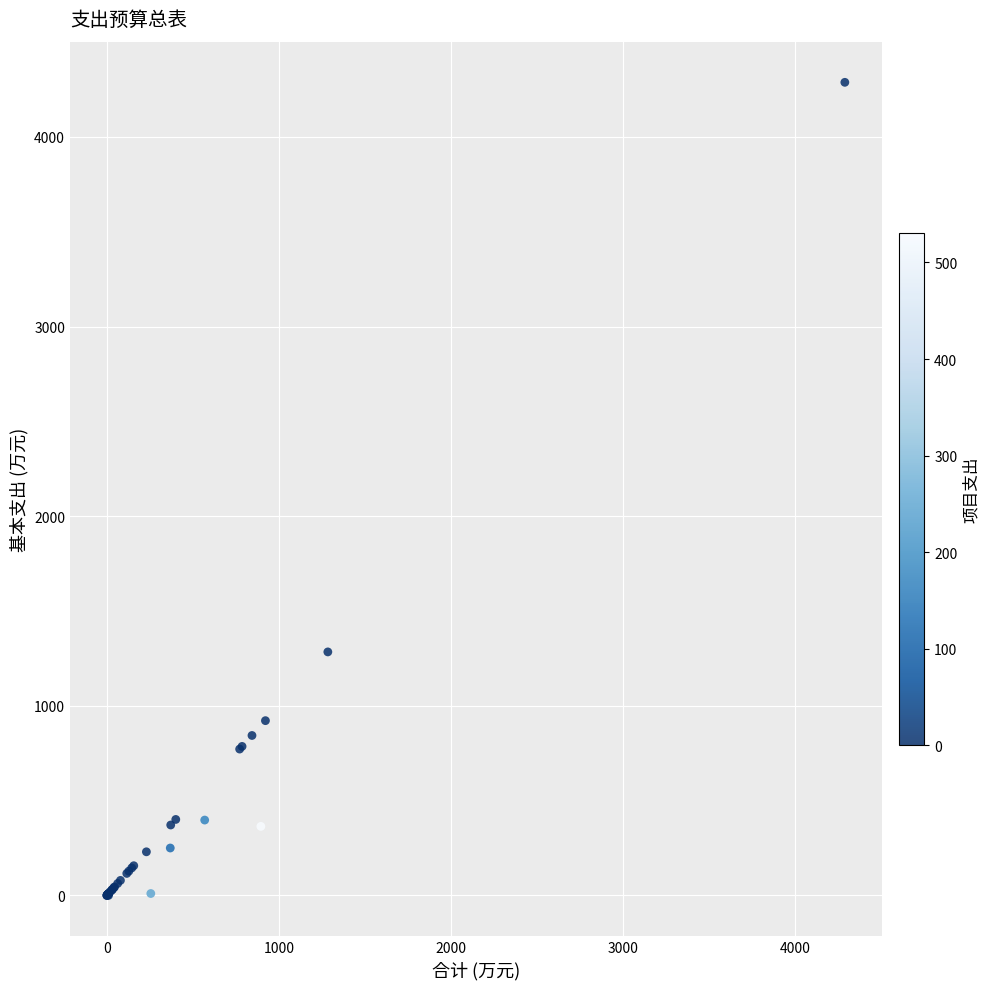

What Y value in the scatter plot is closest to 2144?

1284.2